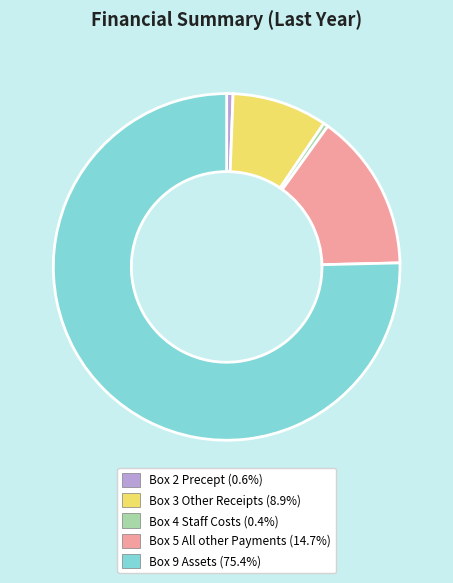

Combined, do Box 5 All other Payments and Box 4 Staff Costs account for over 50%?

No